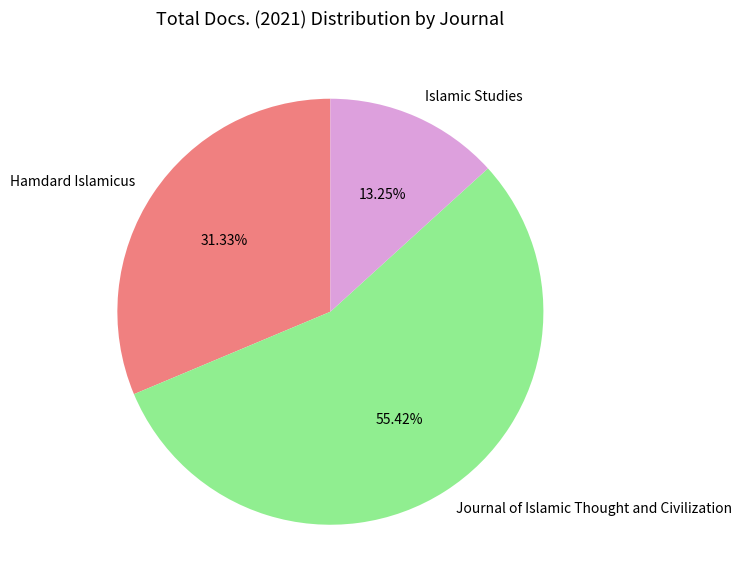

How many segments does this pie chart have?

3